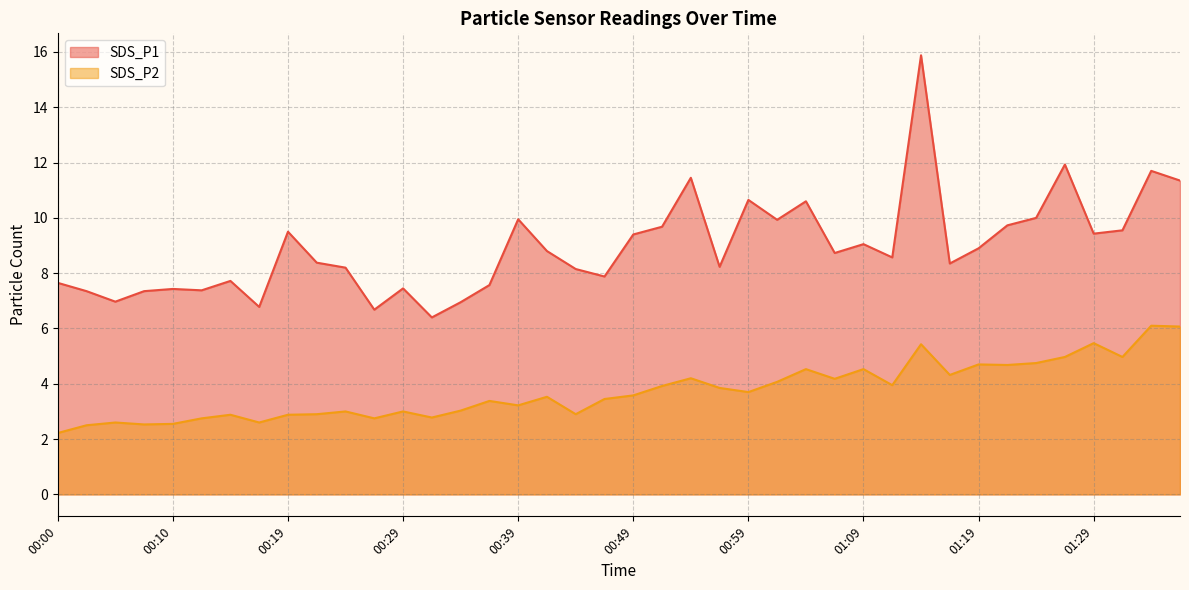

Where does the SDS_P2 series first go above 3?

00:34